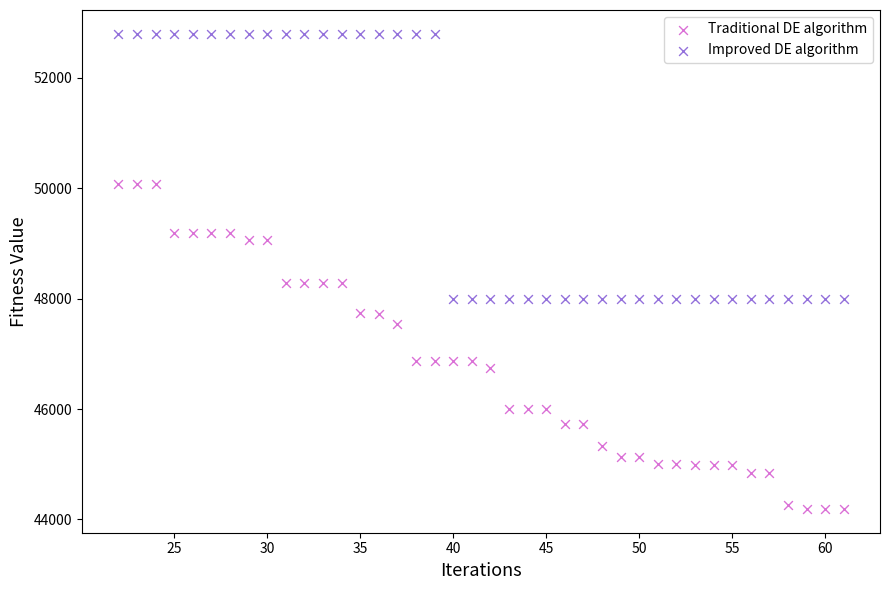

Across all data points, what is the range of Y values (max minus min)?

8608.1